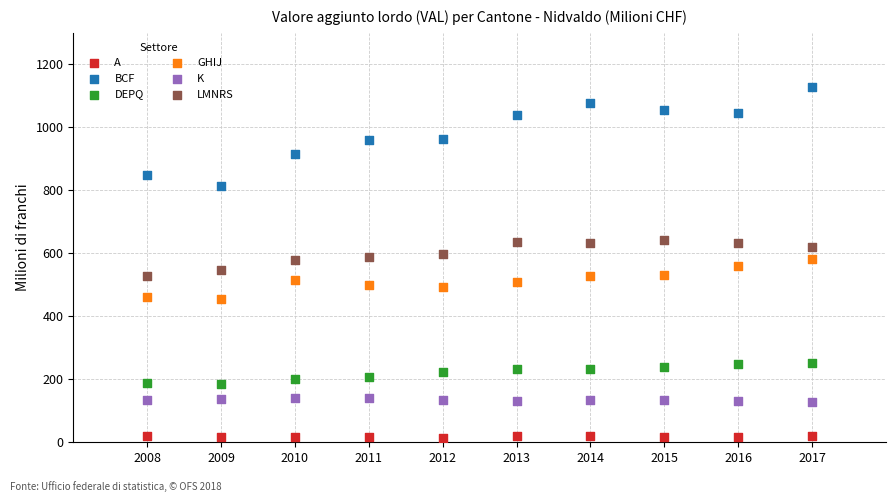

Across all data points, what is the range of X values (max minus min)?

9.0